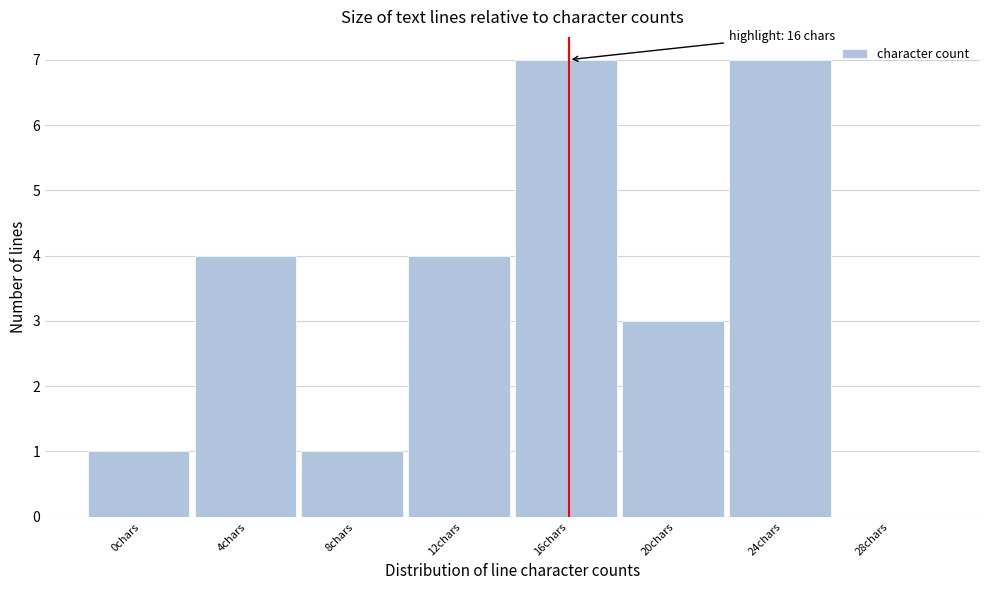

Reading left to right, extract all data points from this chart.

0chars=1	4chars=4	8chars=1	12chars=4	16chars=7	20chars=3	24chars=7	28chars=0